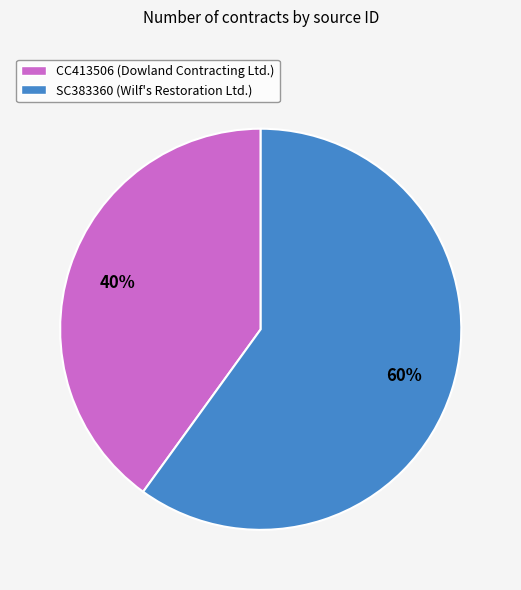

How many slices are in this pie chart?

2